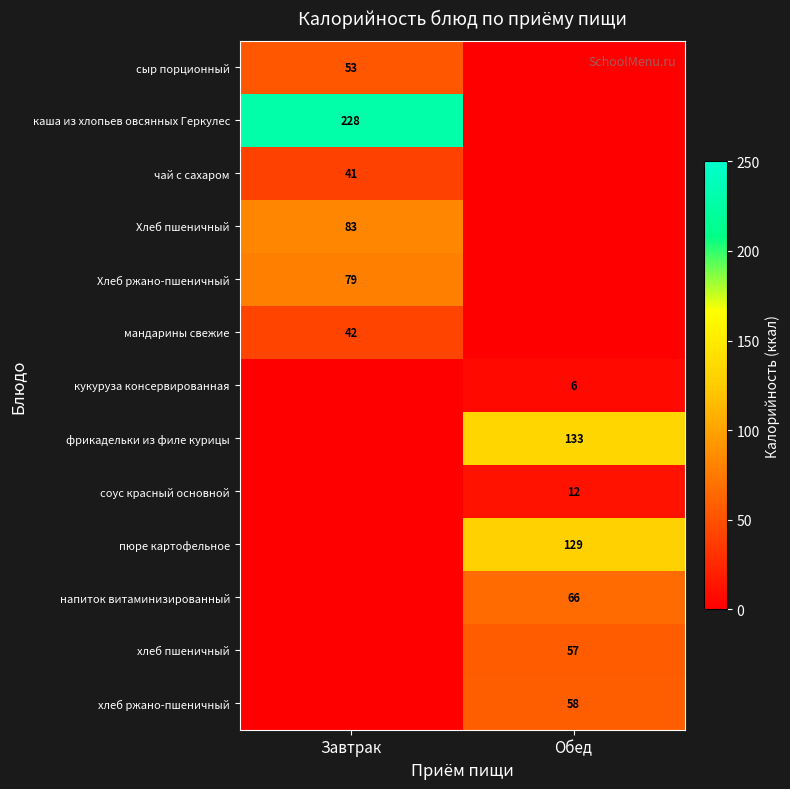

Is it true that Хлеб ржано-пшеничный equals 79 at Завтрак?

True